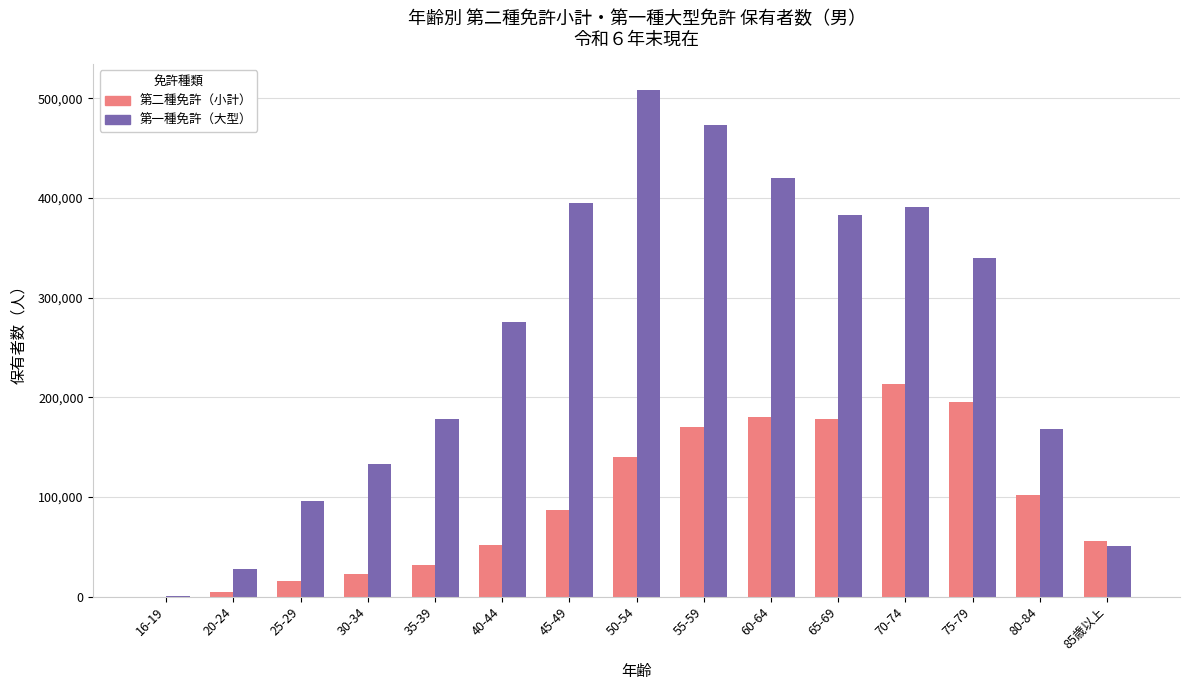

Which series changed the most between 30-34 and 40-44?

第一種免許（大型）